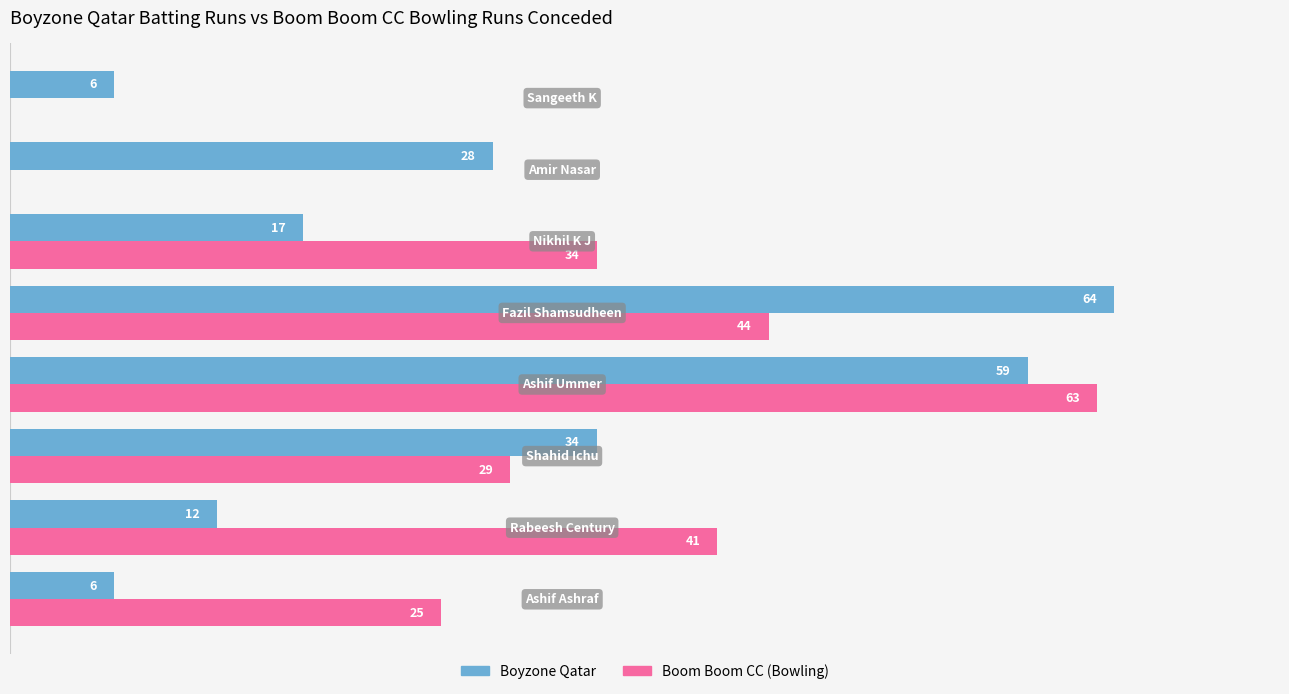

Which series has the largest total across all categories?

Boom Boom CC (Bowling)